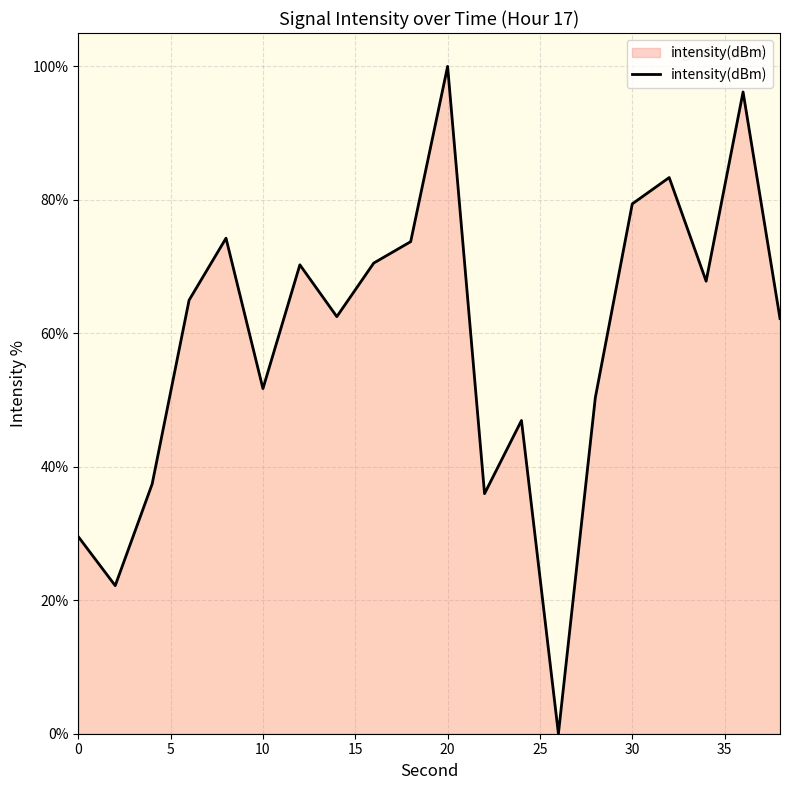

What is the maximum value shown in the chart?

100.0